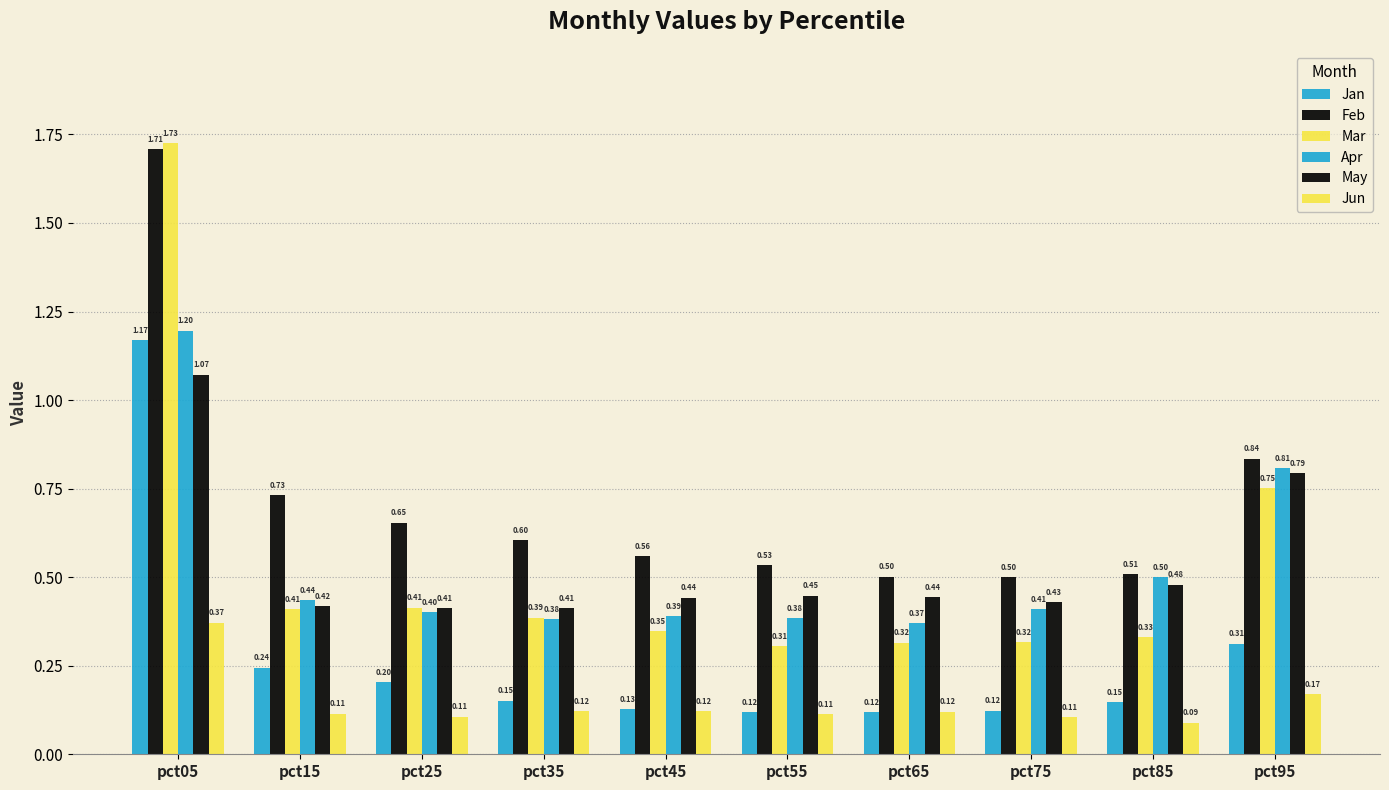

How many categories are shown in the chart?

10